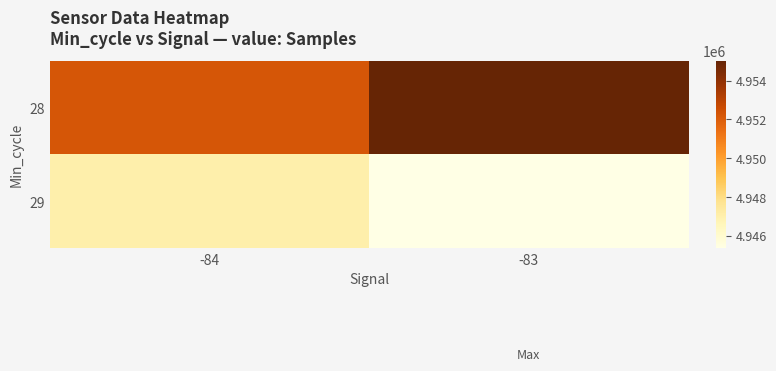

Which series has the widest spread of values?

28